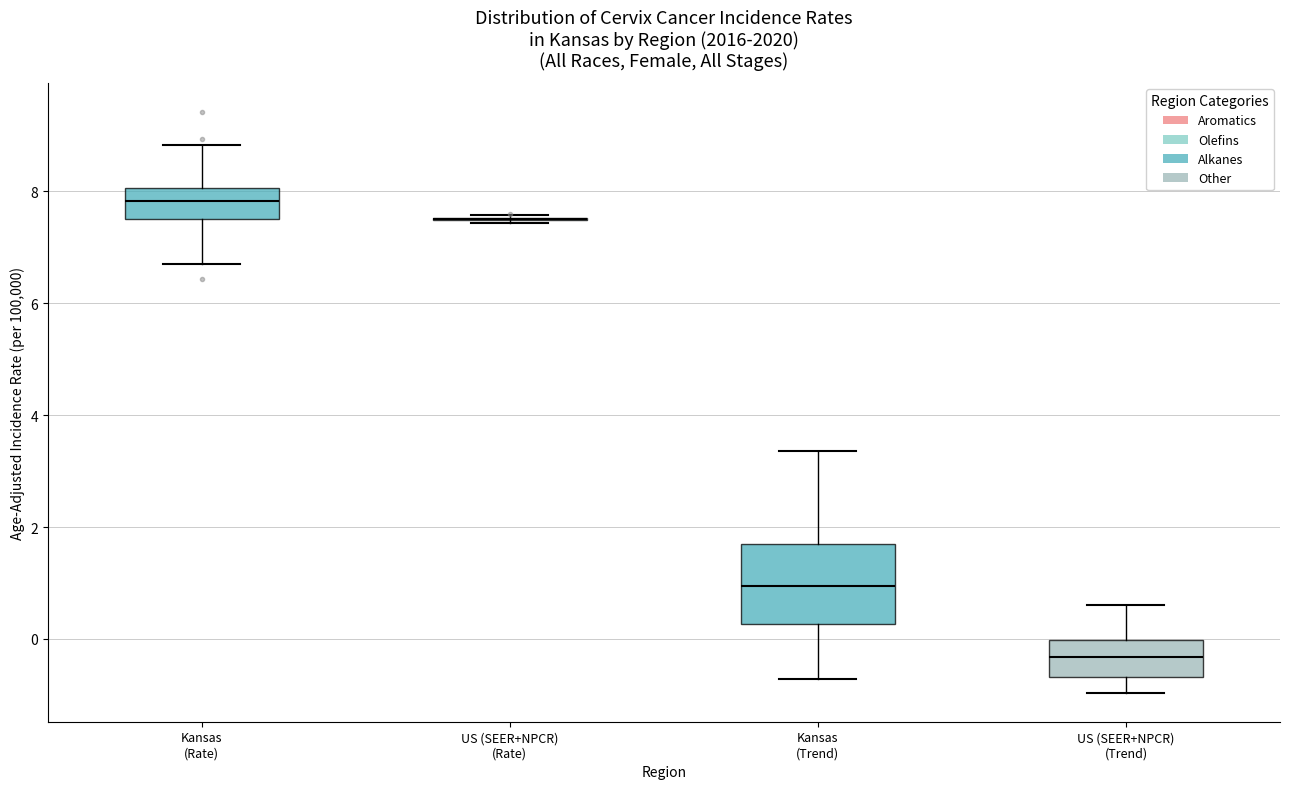

Where does the upper whisker of the box for US (SEER+NPCR) (Trend) end on the y-axis? The values are not printed on the chart, so give them approximately, as read against the axis.

0.6